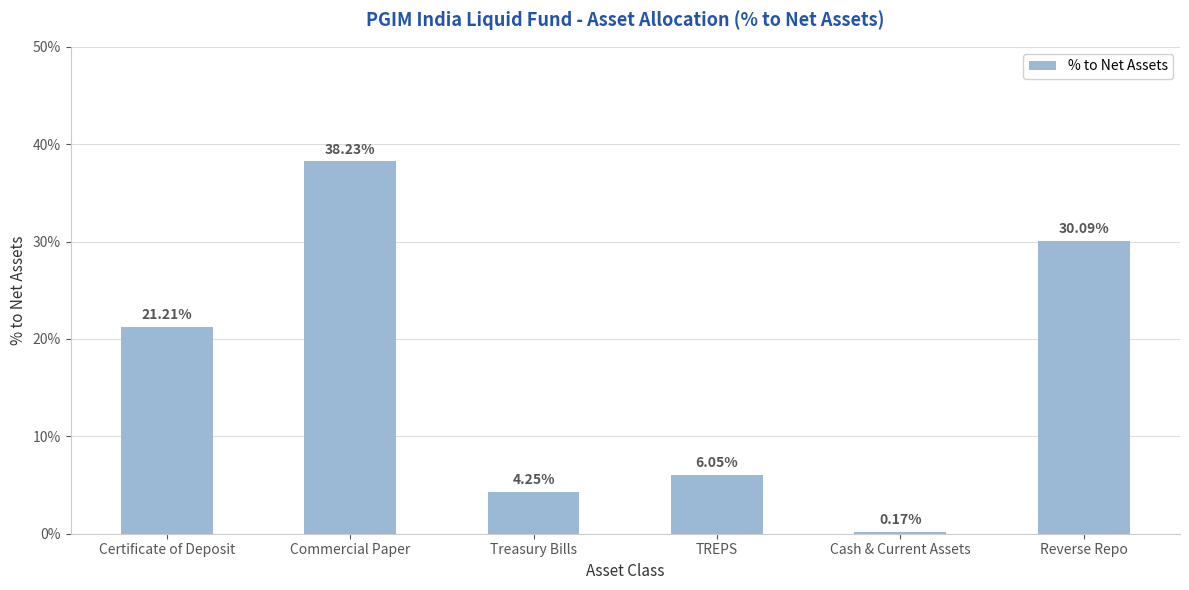

What is the difference between the second highest and minimum values?

29.9